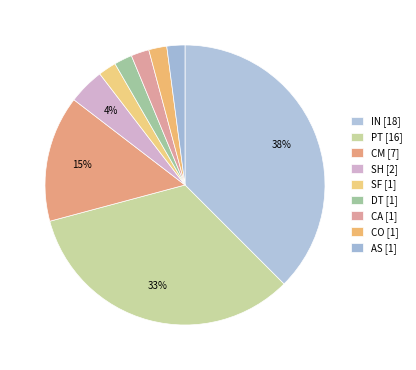

How many segments does this pie chart have?

9